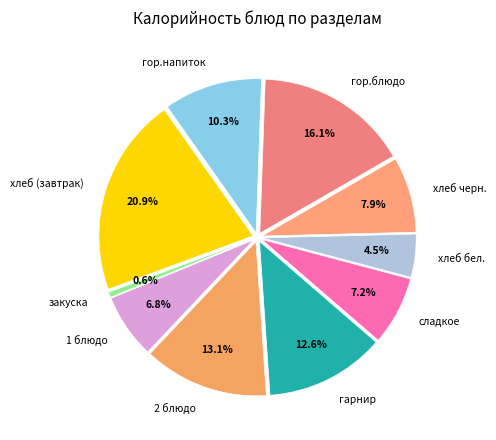

What is the change in value from гор.напиток to хлеб (завтрак)?

+121.9